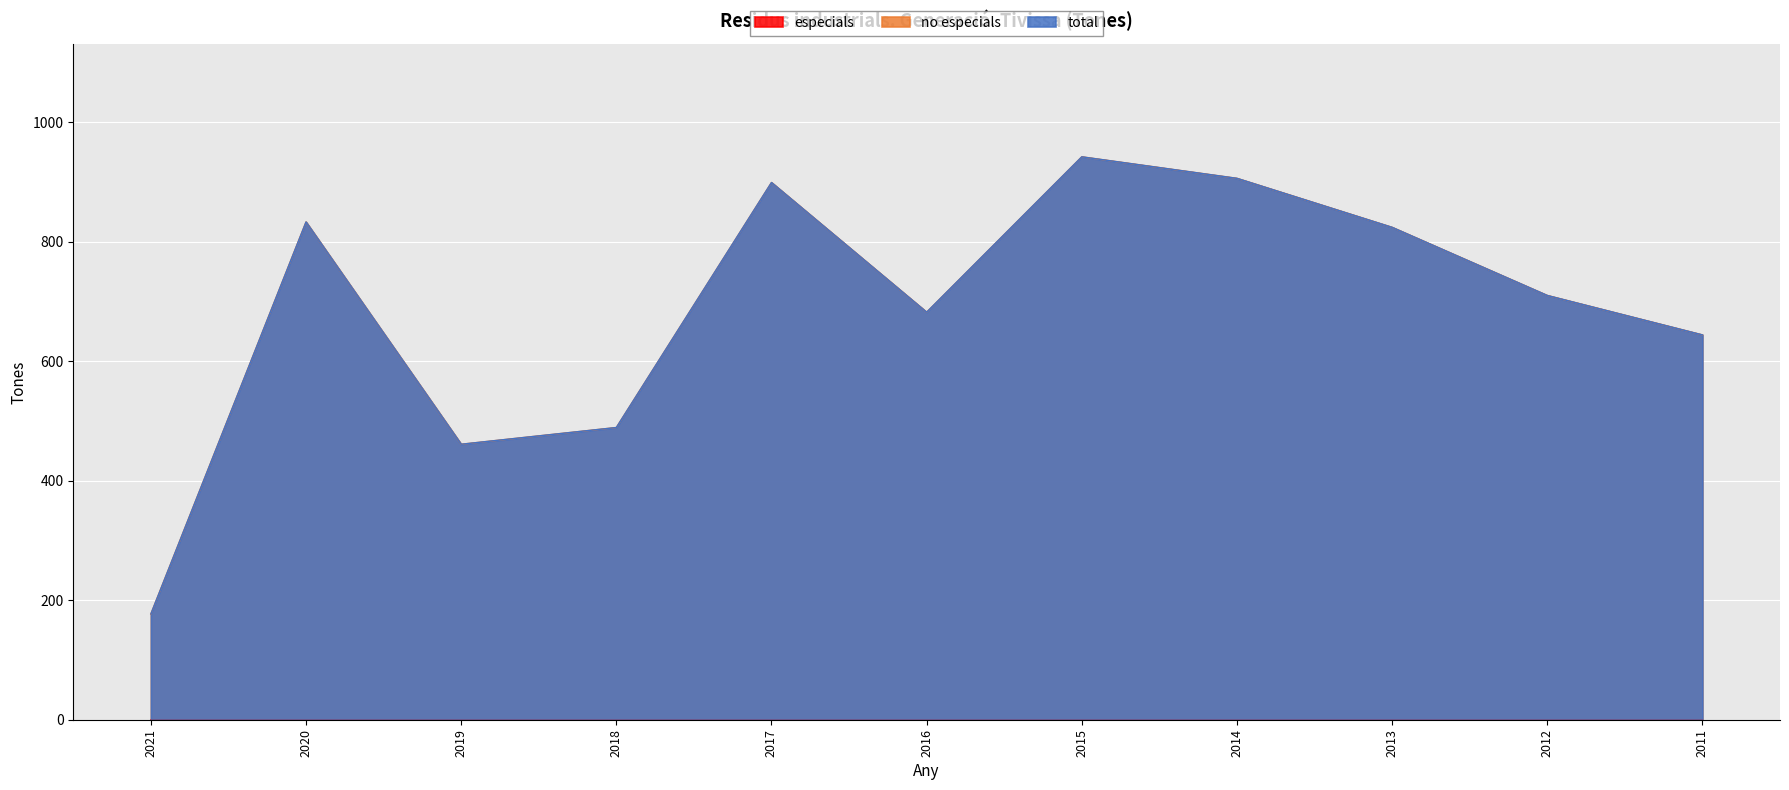

What is the maximum value for no especials?

942